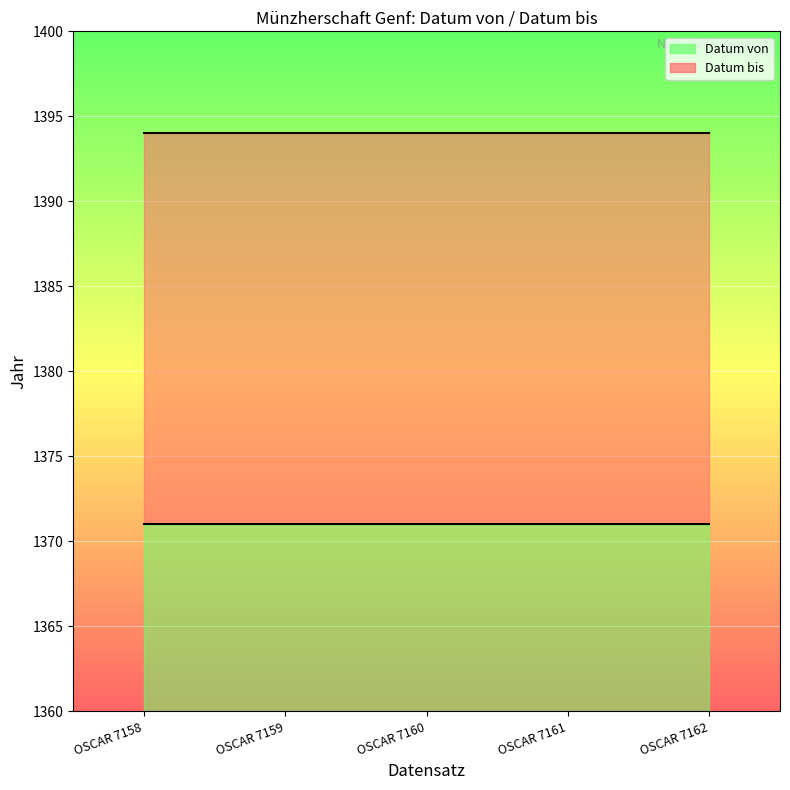

What is the difference between the highest and lowest values at OSCAR 7161?

23